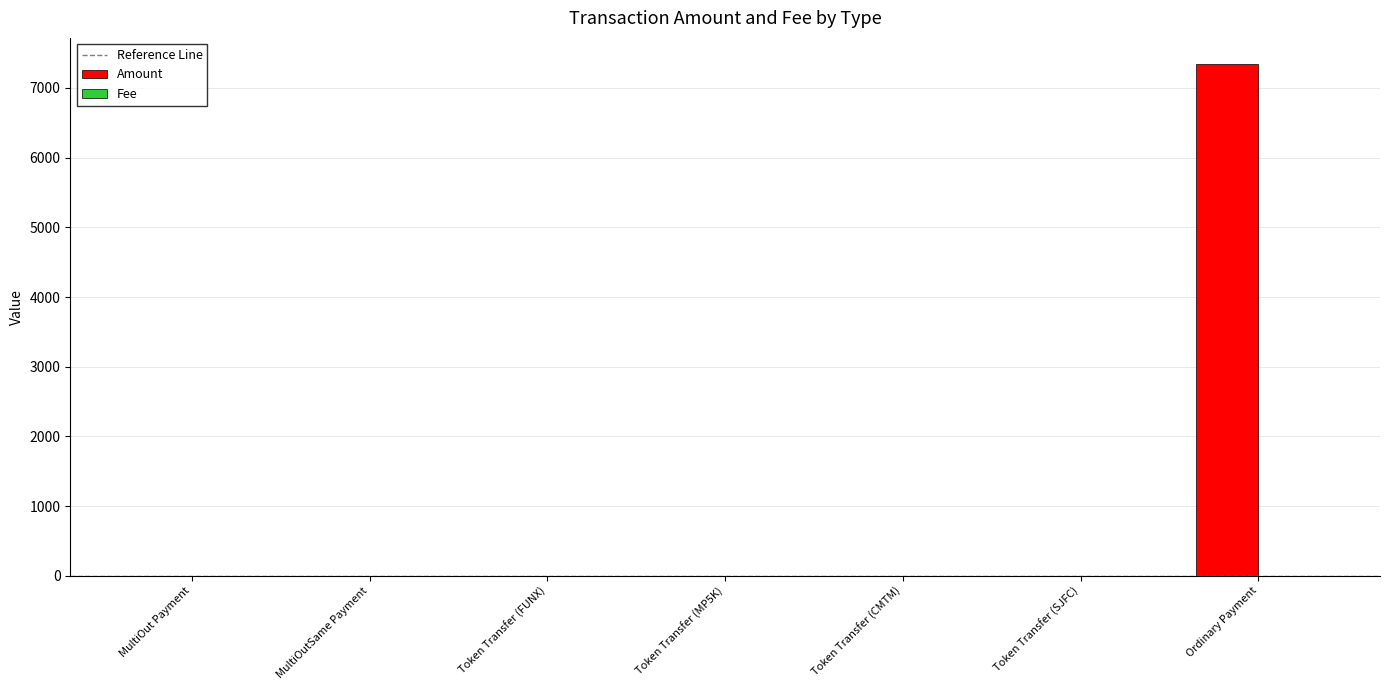

At which category is the sum across all series the highest?

Ordinary Payment